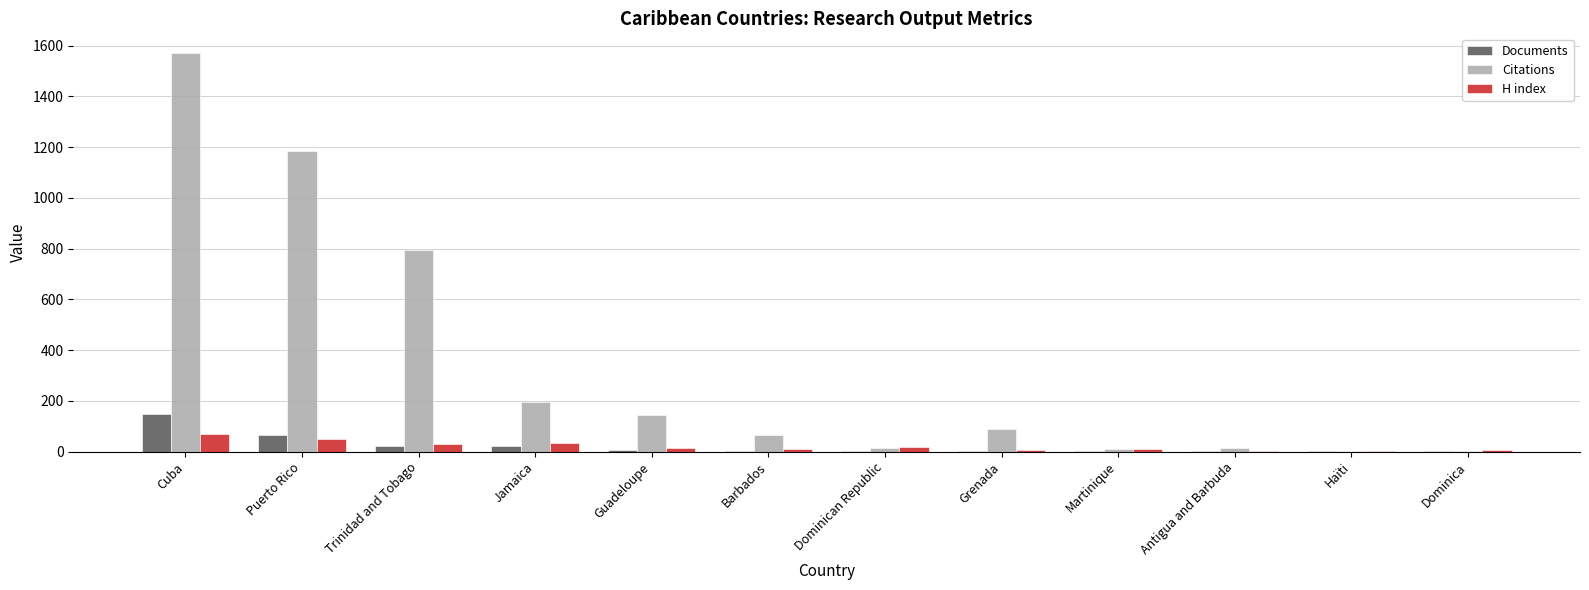

Is it true that Citations equals 2071 at Cuba?

False